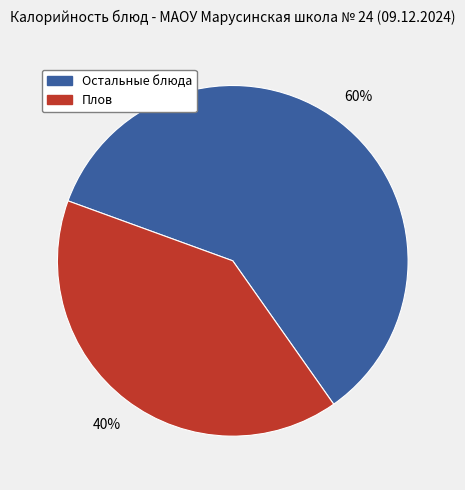

Does any single category account for the majority?

Yes